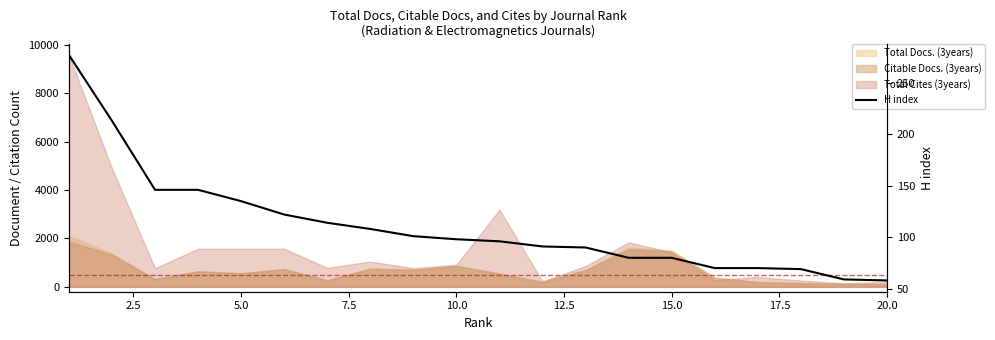

How many values exceed 98?

9